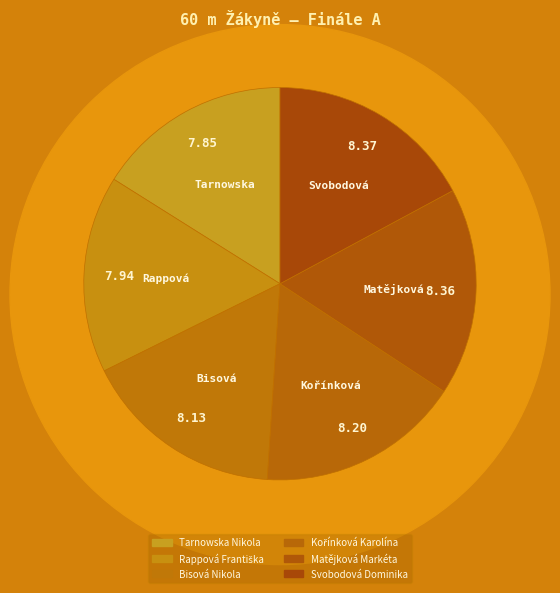

The Rappová Františka slice represents 5% of the pie. True or false?

False